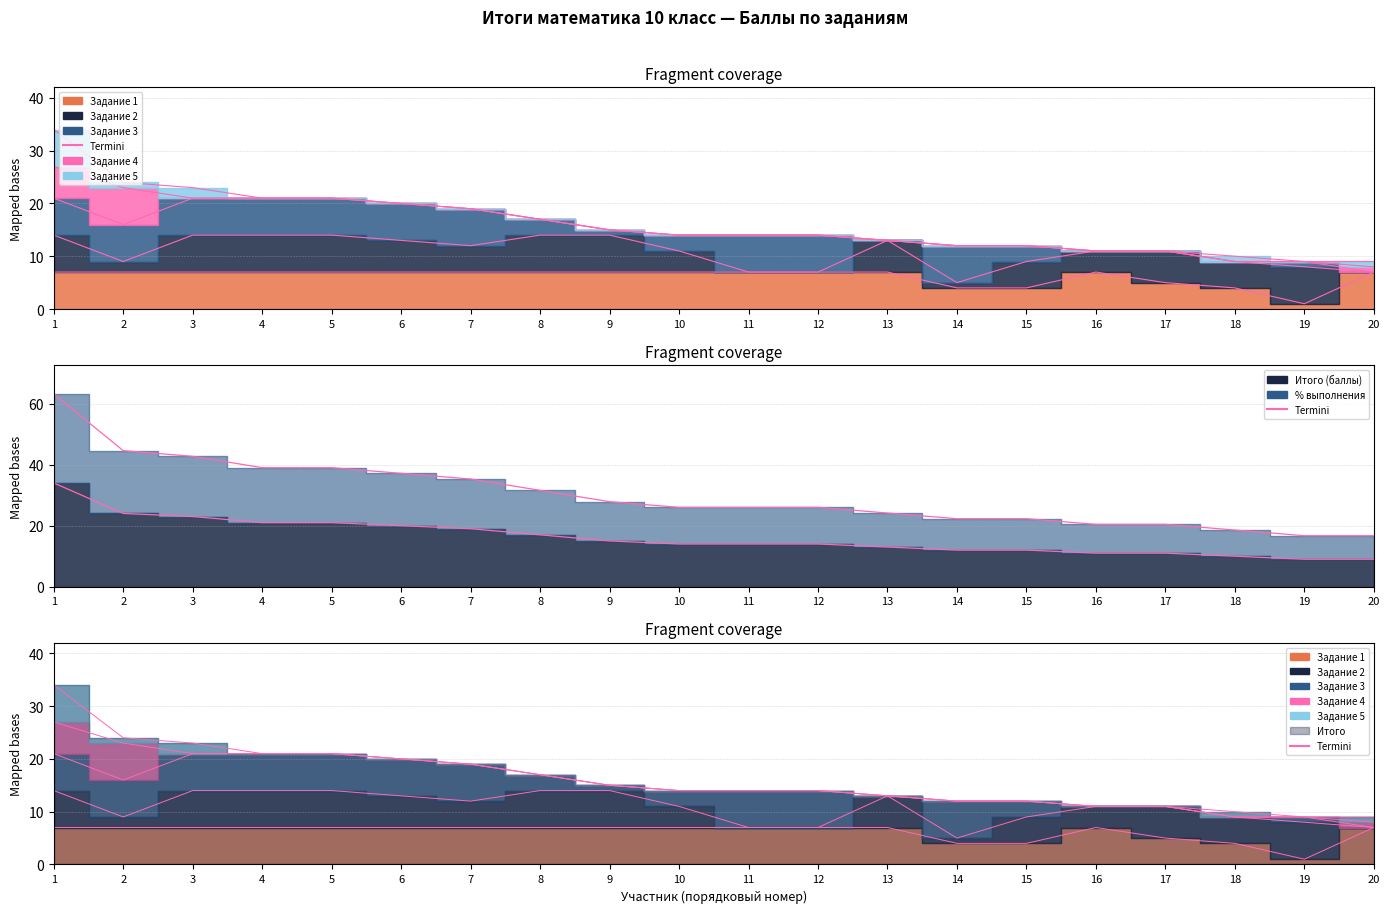

Where does the data first go above 14?

1